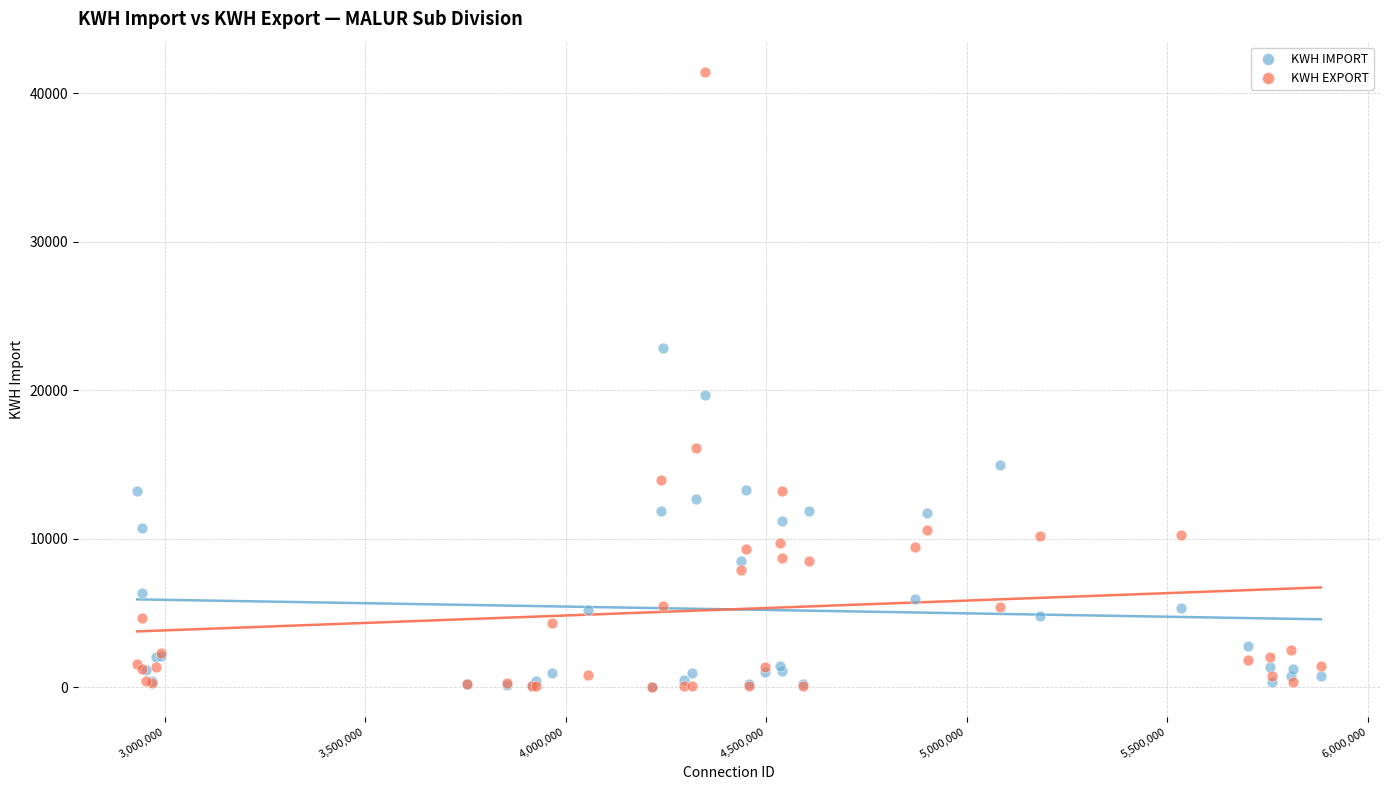

Across all series, what Y value is closest to 20714?

19695.6